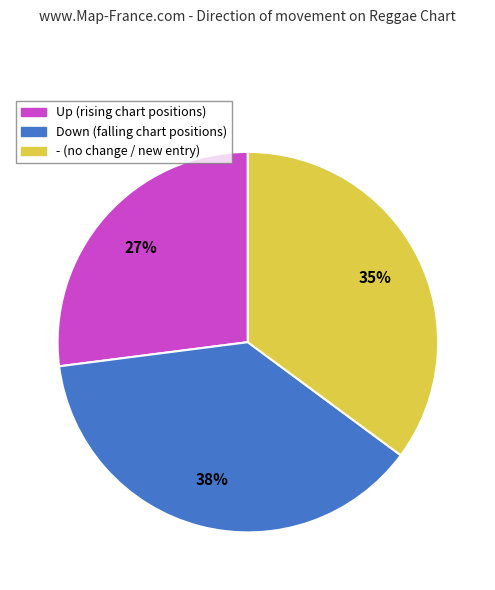

What is the ratio of the value at Up (rising chart positions) to the value at - (no change / new entry)?

0.8